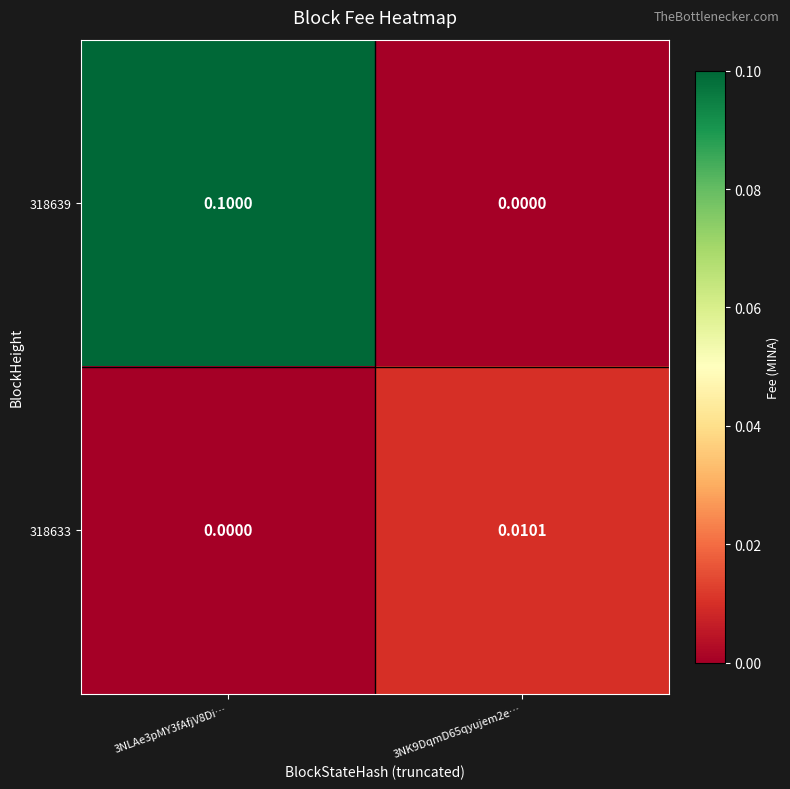

List the series in order of their overall mean, lowest first.

318633, 318639